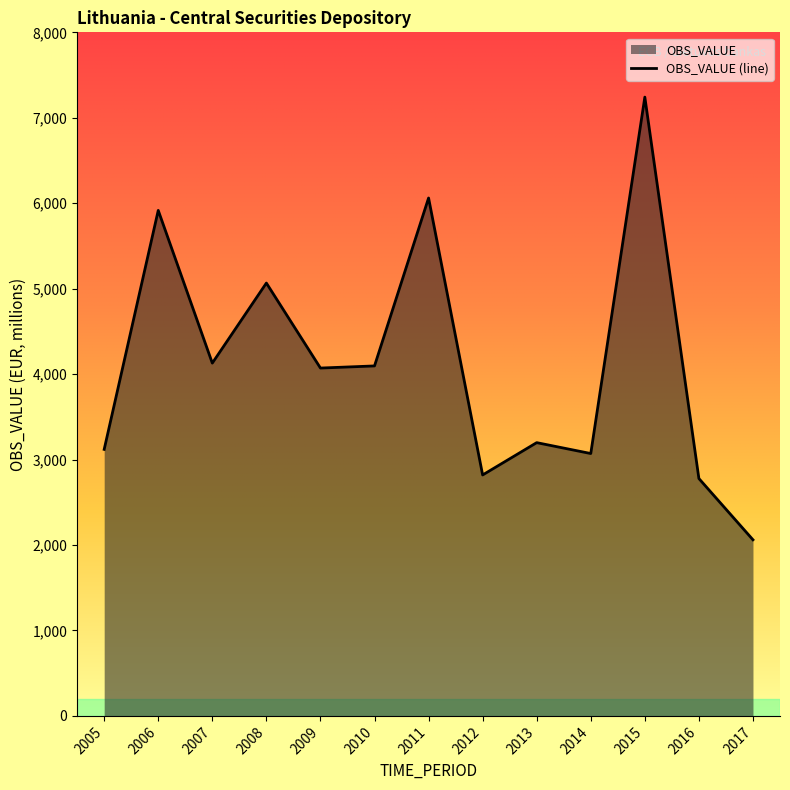

Rank the categories by value from lowest to highest.

2017, 2016, 2012, 2014, 2005, 2013, 2009, 2010, 2007, 2008, 2006, 2011, 2015